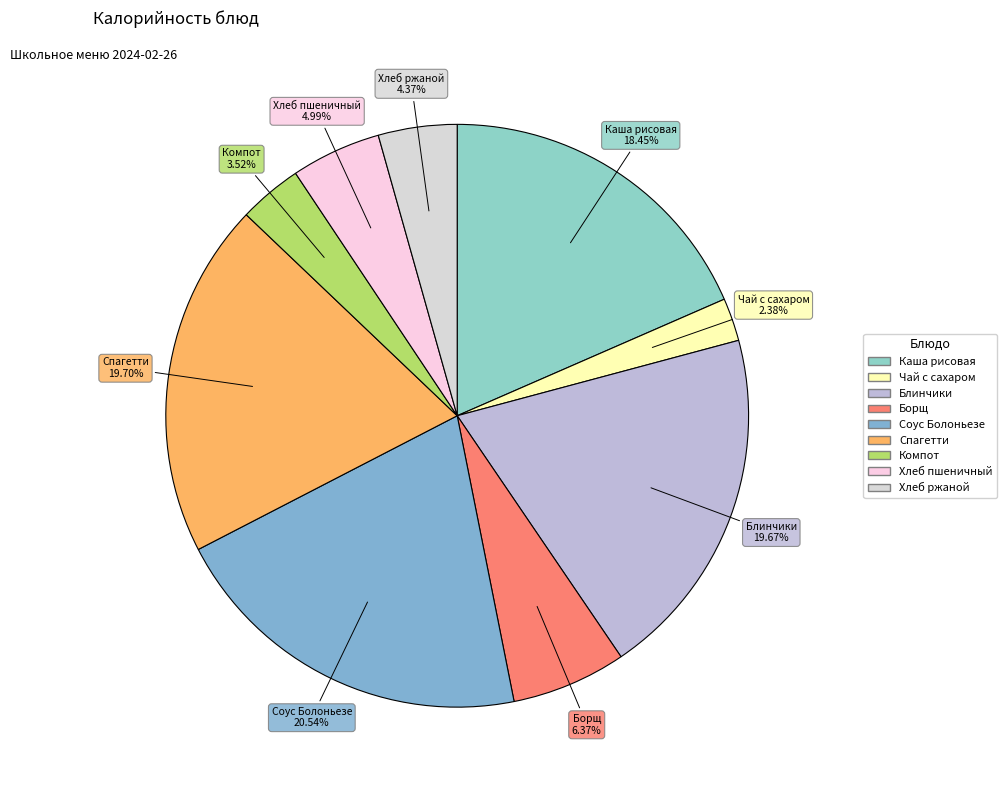

Count the number of slices in the pie.

9